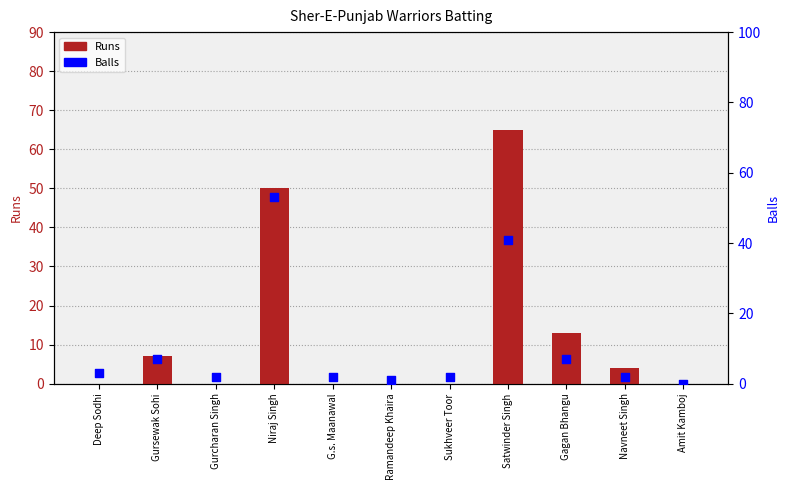

At which category is the sum across all series the highest?

Satwinder Singh